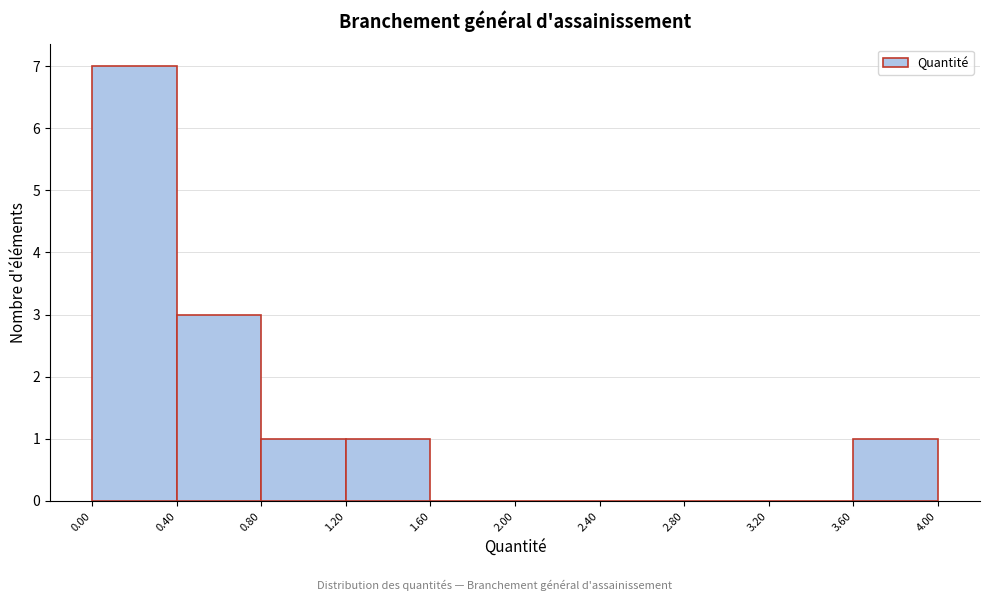

Reading left to right, list every bar in this chart as the range it spans on the x-axis followed by its height. The values are not printed on the chart, so give them approximately, as read against the axis.

0.00 to 0.40: 7
0.40 to 0.80: 3
0.80 to 1.20: 1
1.20 to 1.60: 1
1.60 to 2.00: 0
2.00 to 2.40: 0
2.40 to 2.80: 0
2.80 to 3.20: 0
3.20 to 3.60: 0
3.60 to 4.00: 1